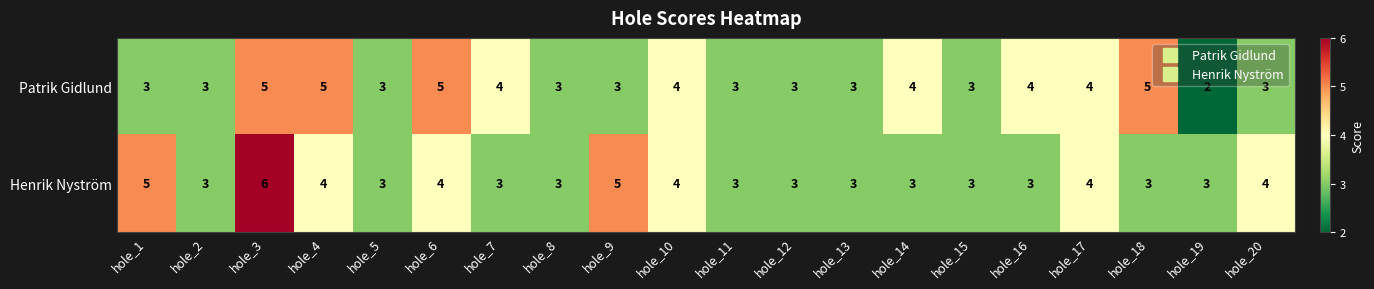

How many Patrik Gidlund values are between 3 and 4?

15